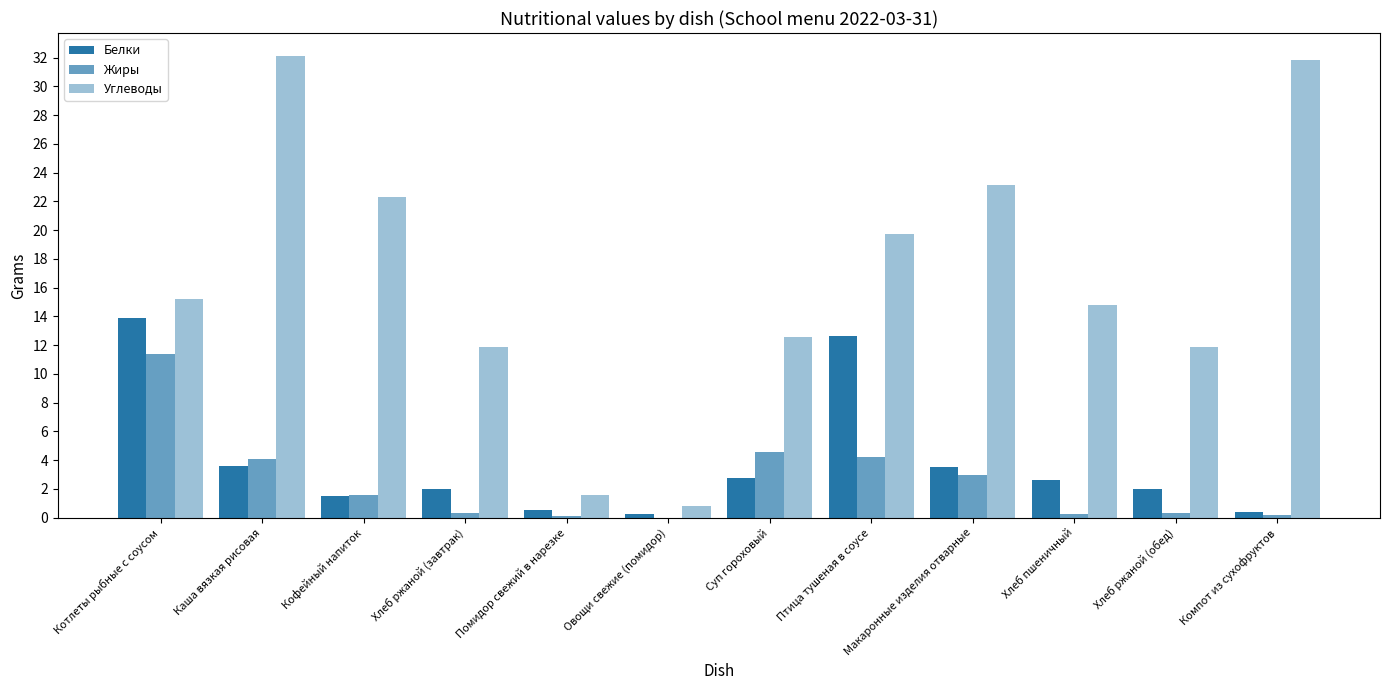

How many values in the Жиры series exceed 1?

6